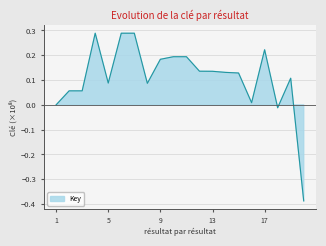

List the labels in order of value, largest first.

6, 7, 4, 17, 11, 10, 9, 12, 13, 14, 15, 19, 5, 8, 3, 2, 16, 1, 18, 20